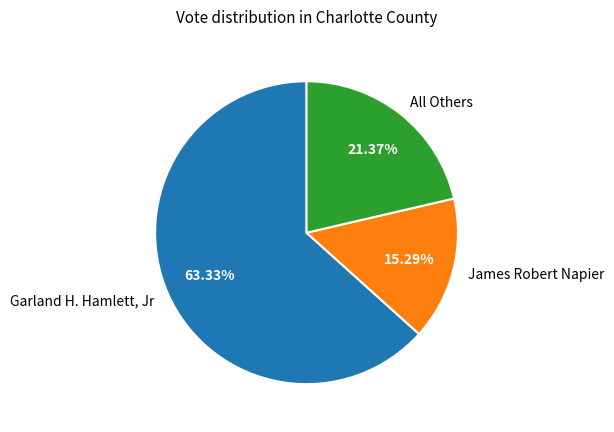

How many segments does this pie chart have?

3